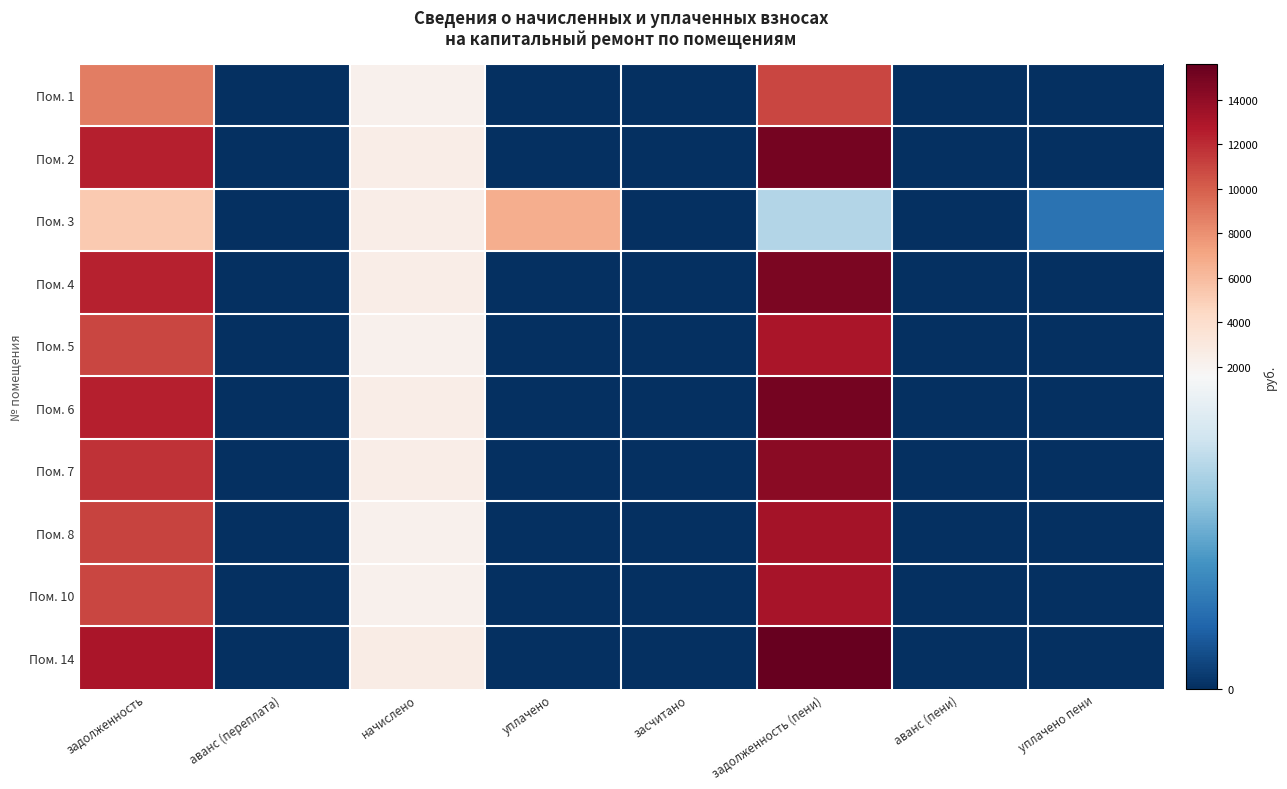

List the series in order of their peak value, lowest first.

Пом. 3, Пом. 1, Пом. 5, Пом. 10, Пом. 8, Пом. 7, Пом. 4, Пом. 2, Пом. 6, Пом. 14